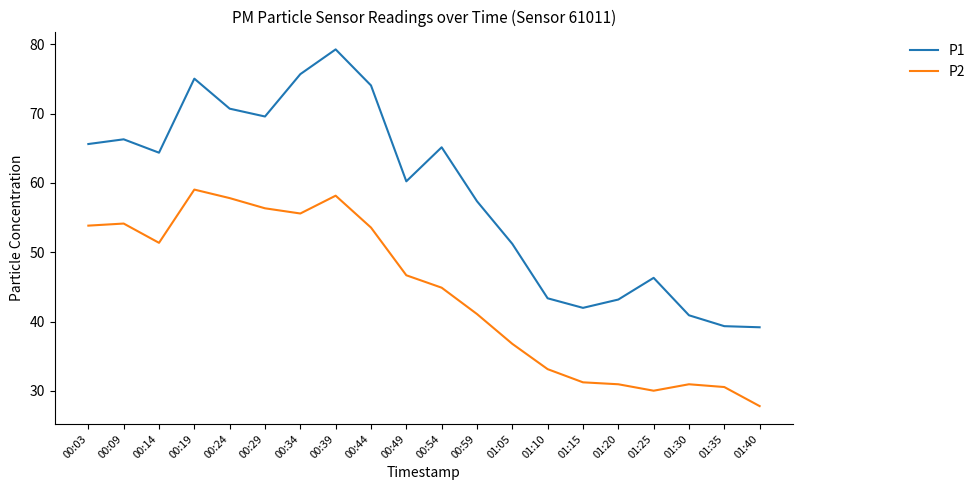

True or false: P2 has more than 1 interior local peaks.

True